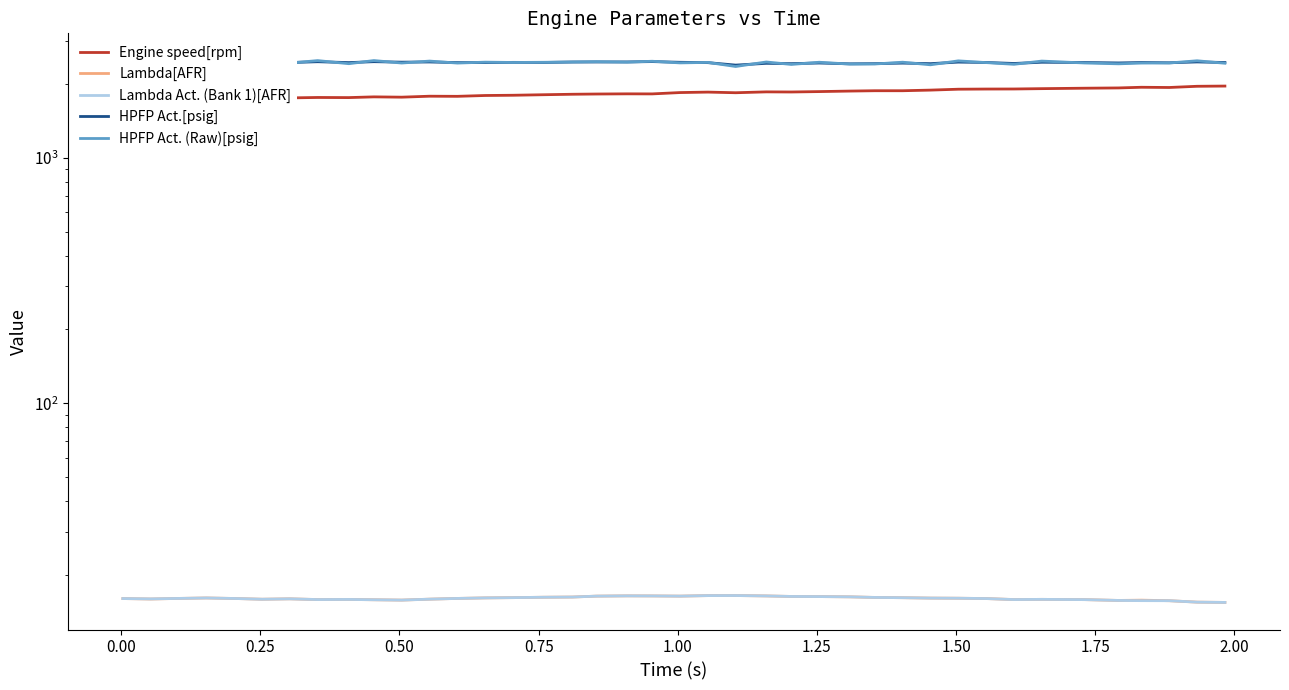

Is this an area chart (filled region under the line)?

No